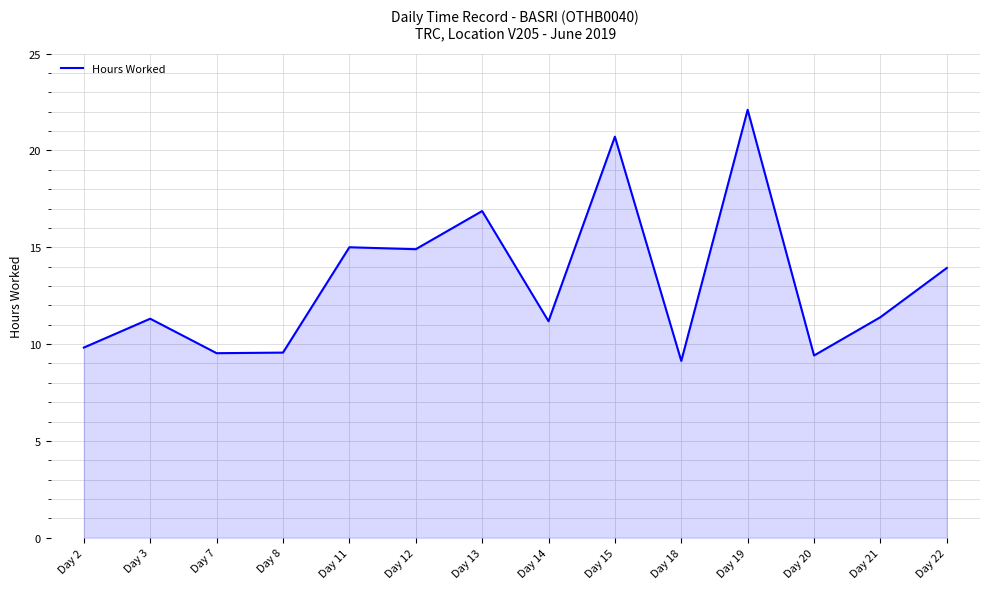

What is the greatest value displayed?

22.1